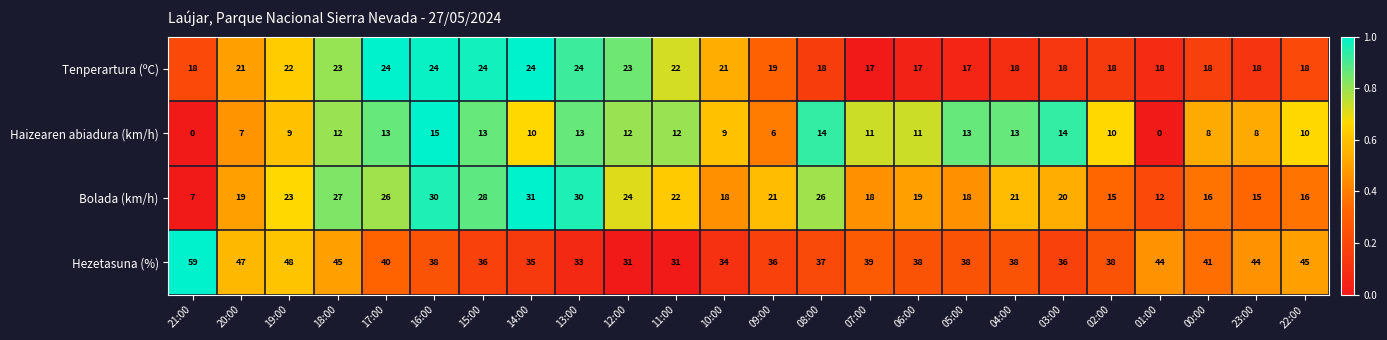

What is the total value across all series at 12:00?

90